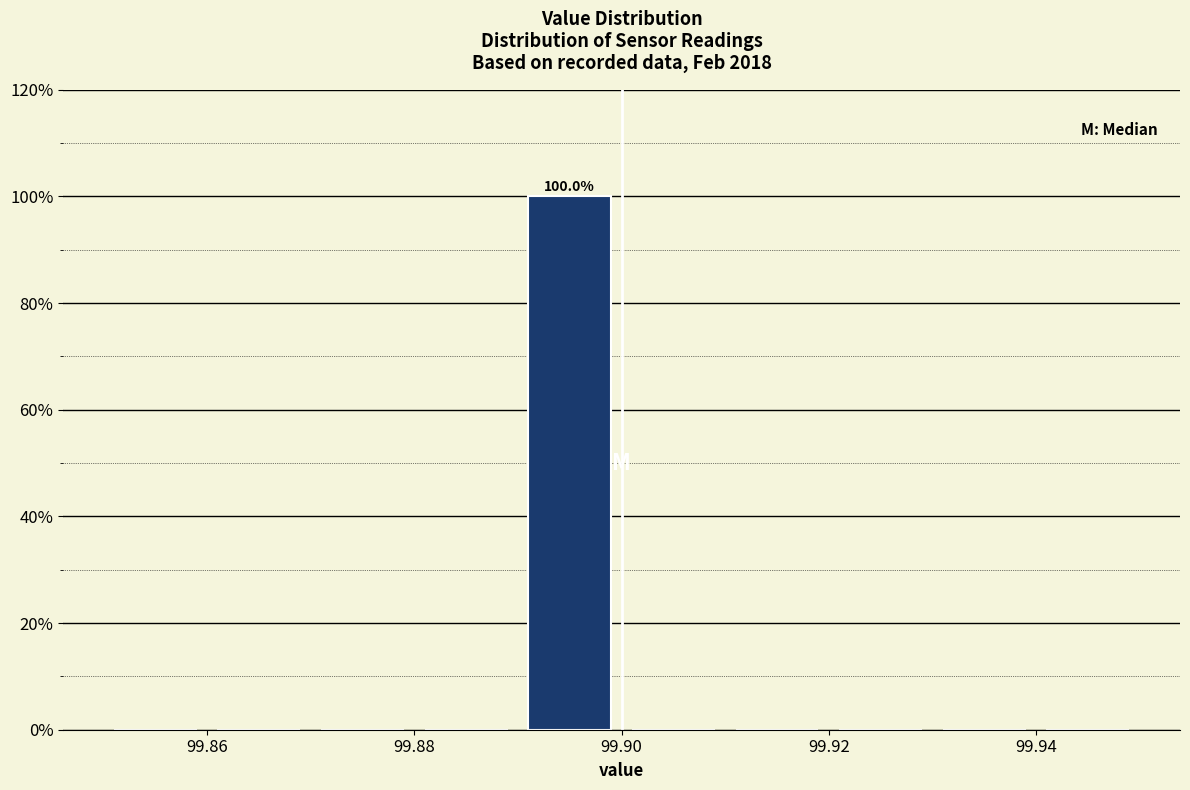

Which range on the x-axis has the tallest bar?

99.89 to 99.90